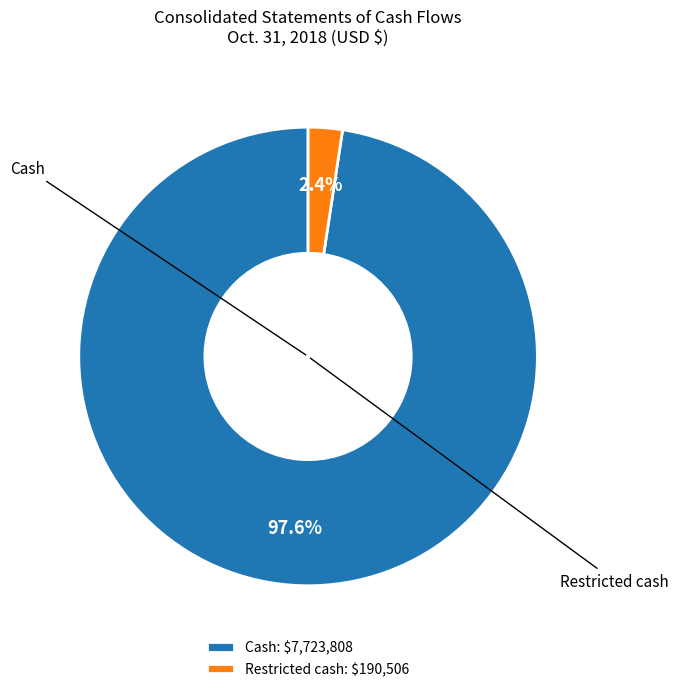

What is the largest slice in the pie chart?

Cash